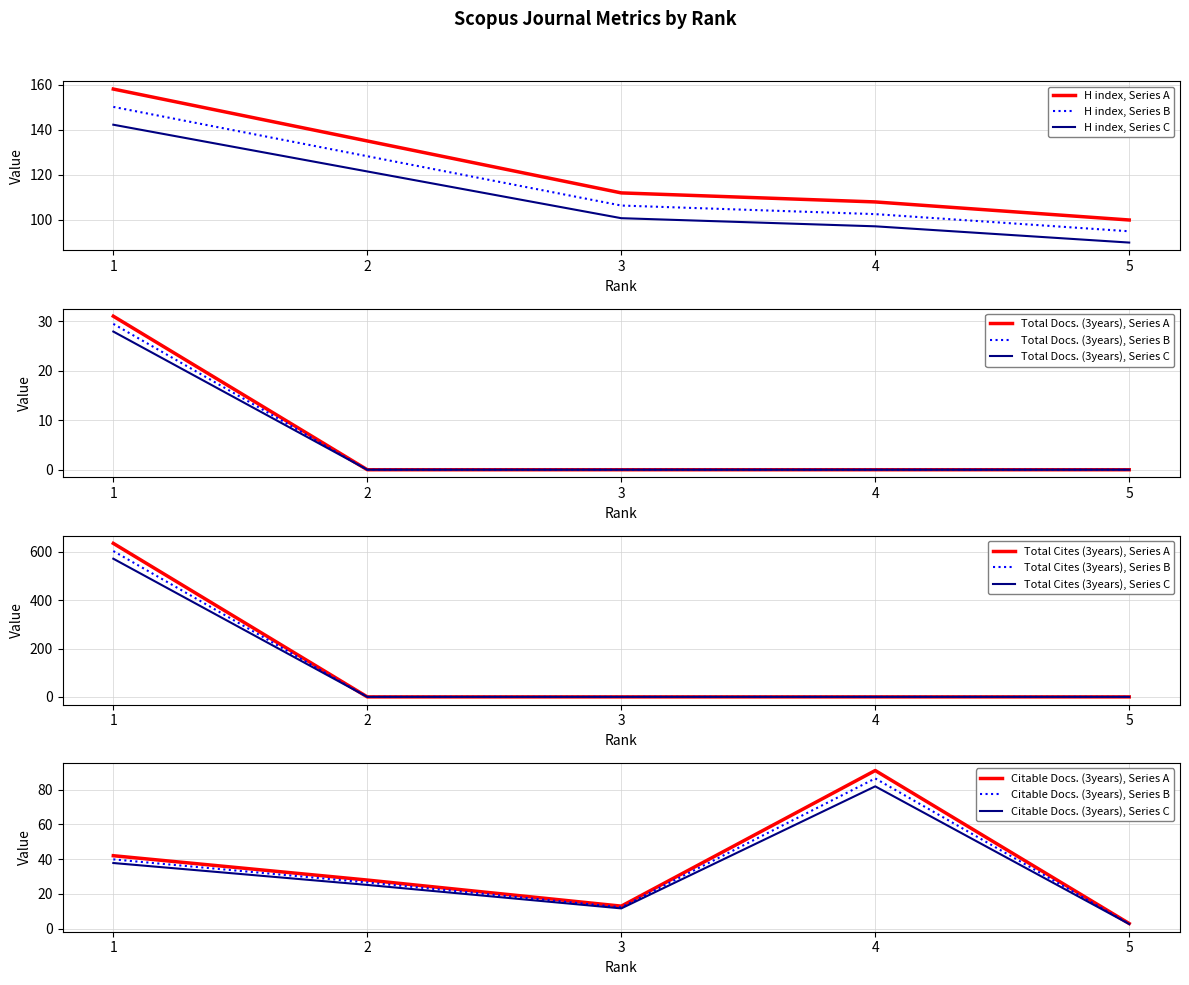

Does the chart have visible grid lines?

Yes